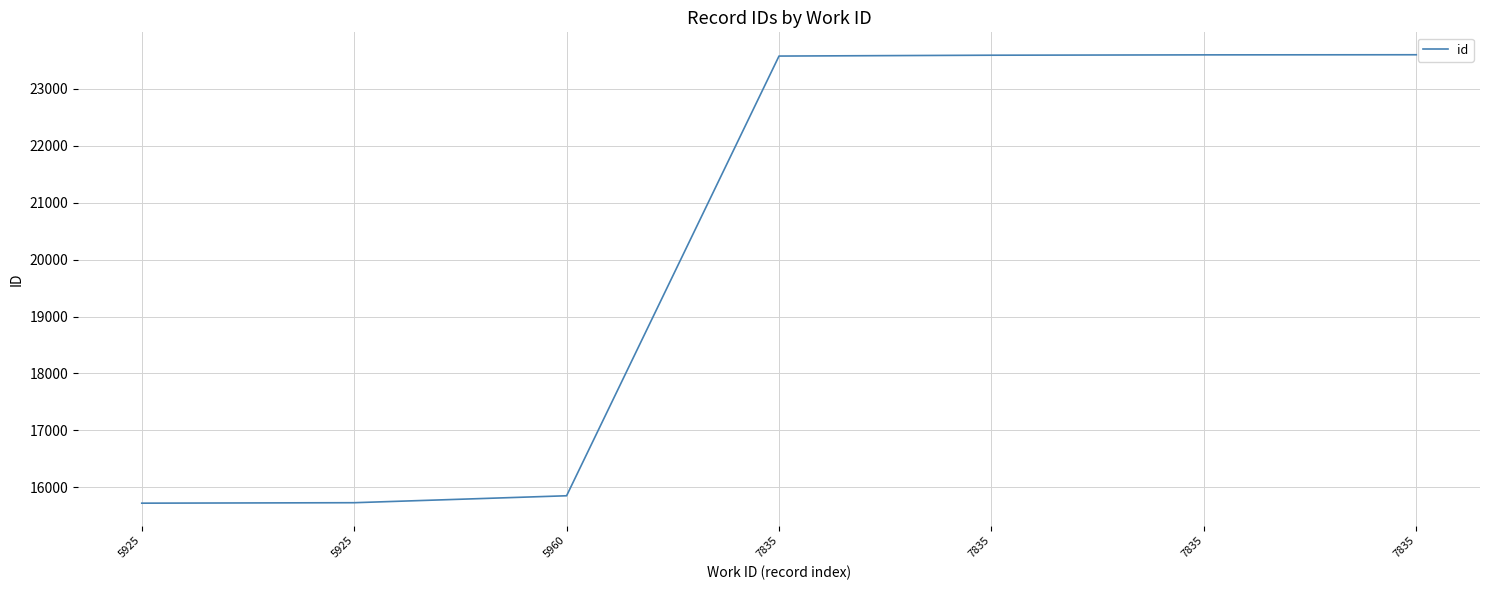

Reading left to right, list all the values displayed in this chart.

15723	15731	15853	23573	23588	23594	23596